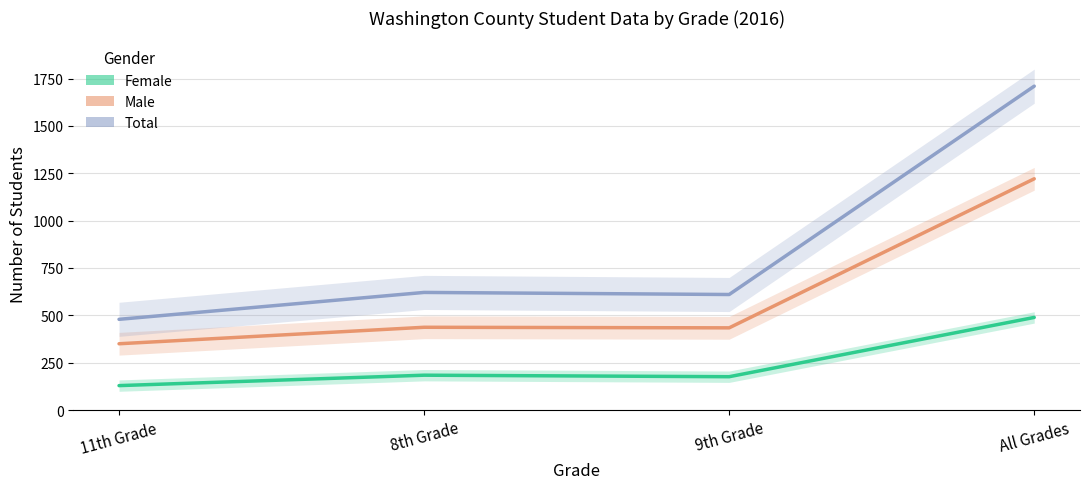

What are all the series names shown in the legend?

Female, Male, Total